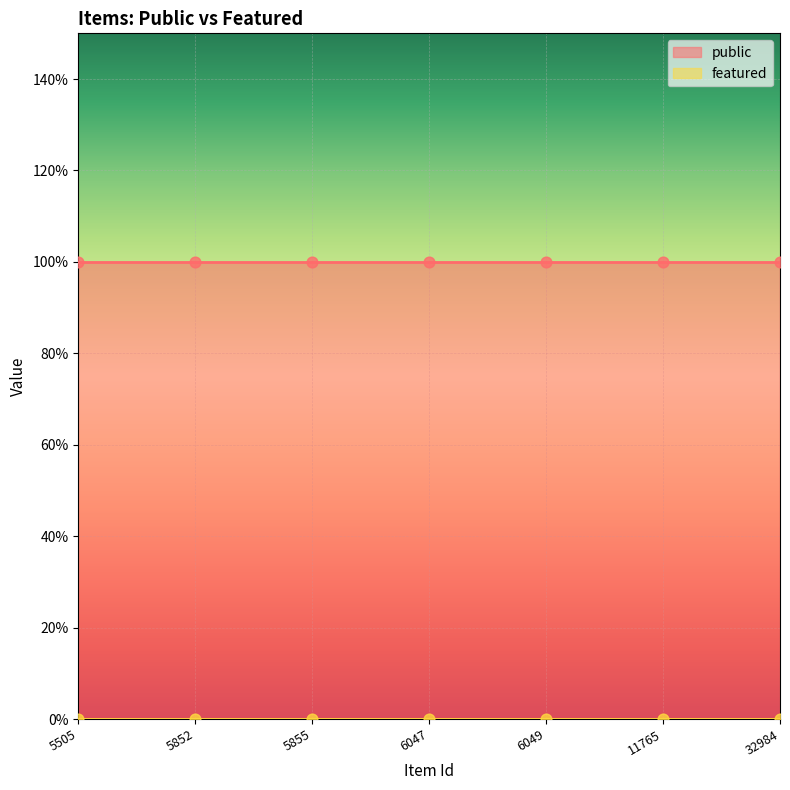

What are all the series names shown in the legend?

public, featured